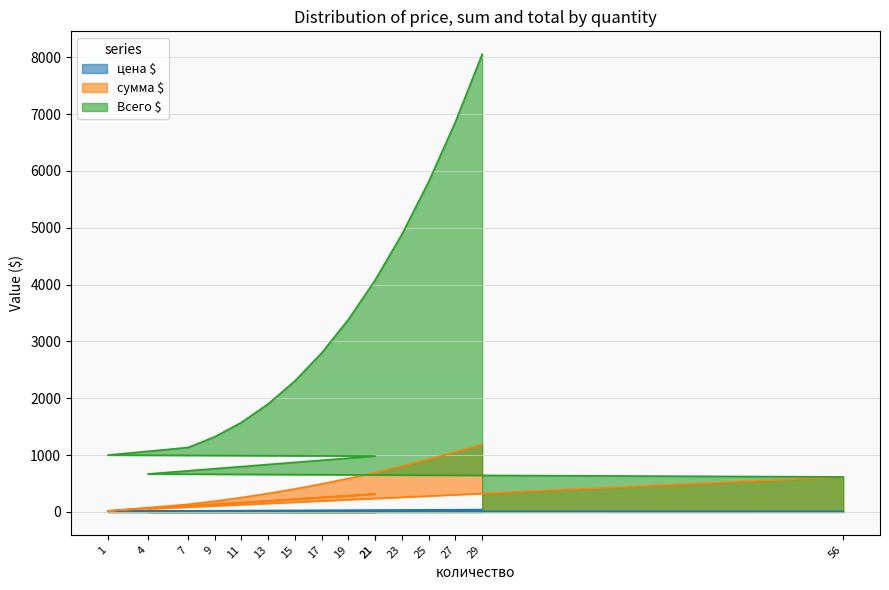

What value does the Всего $ series have at 27?

6863